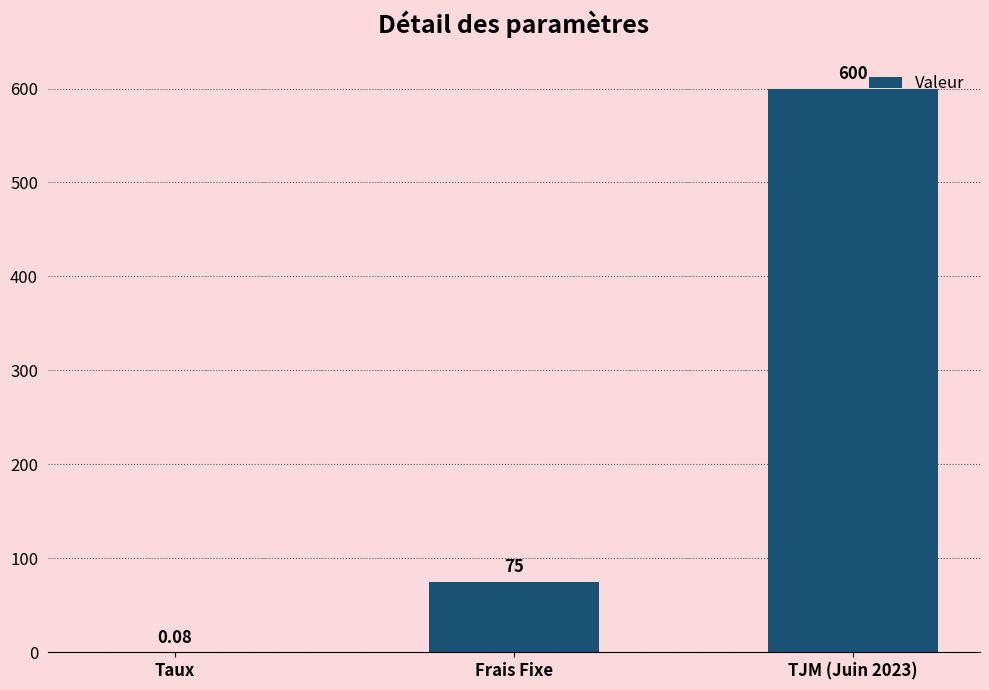

What is the average value?

225.0